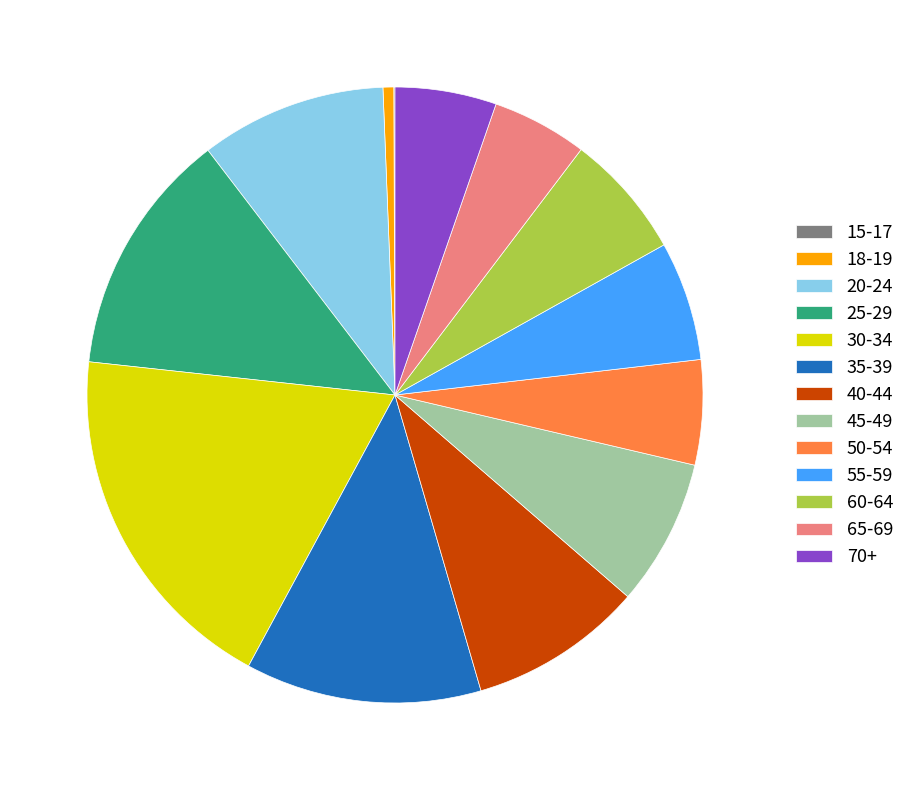

Approximately how many times larger is the value at 35-39 compared to 30-34?

0.7